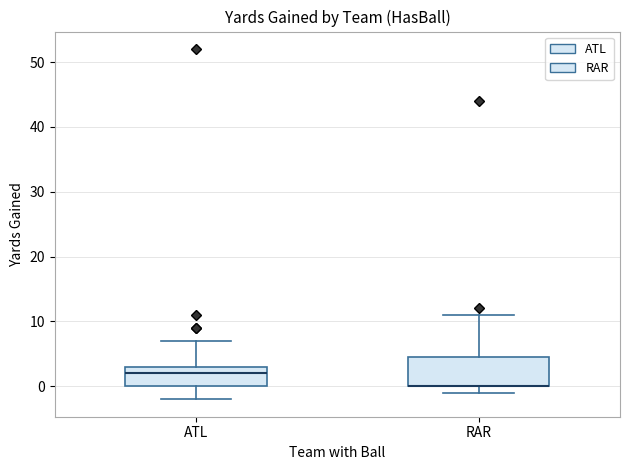

Comparing the boxes themselves (not the whiskers), which one is the tallest?

RAR